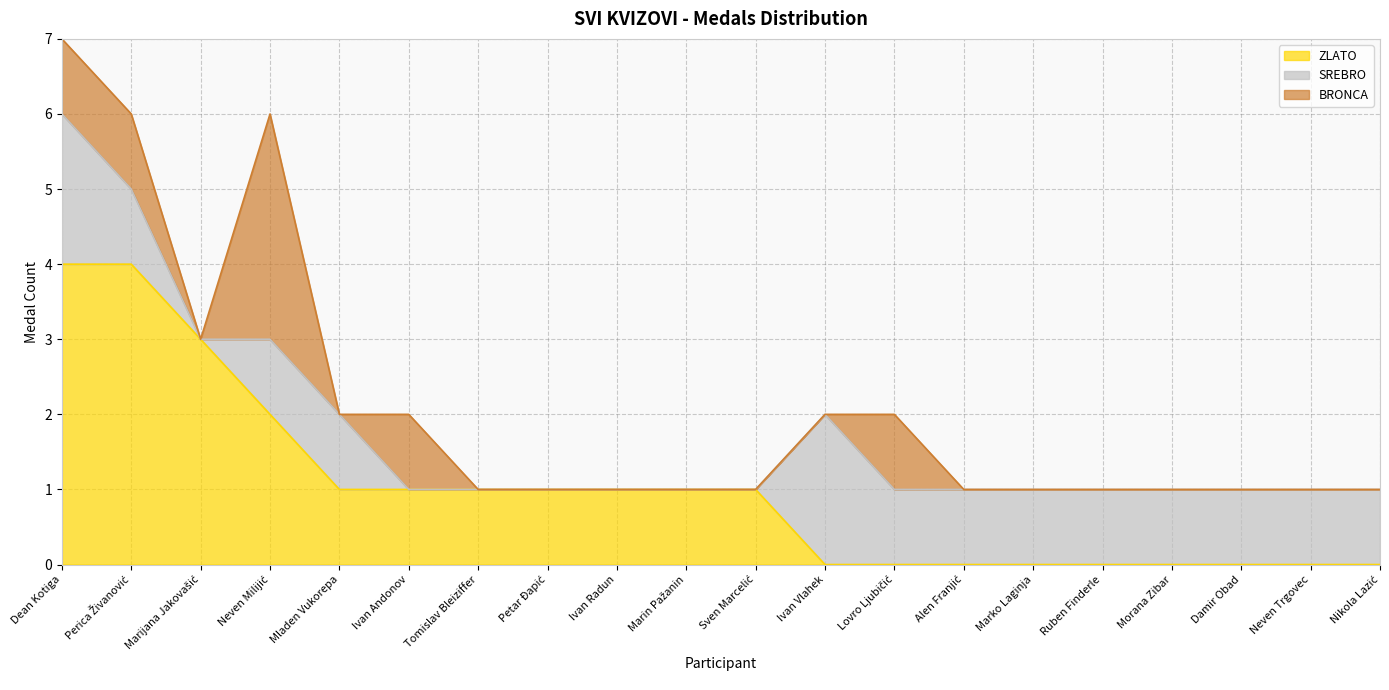

At which label does ZLATO reach its peak?

Dean Kotiga